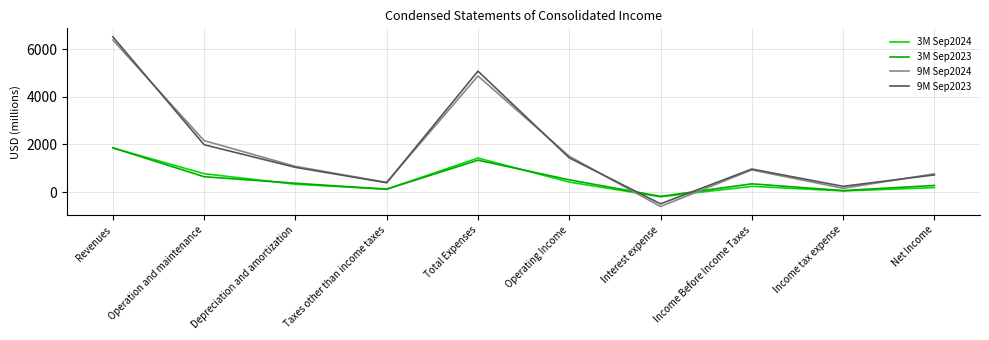

True or false: 9M Sep2024 has a value of -1011 at Interest expense.

False